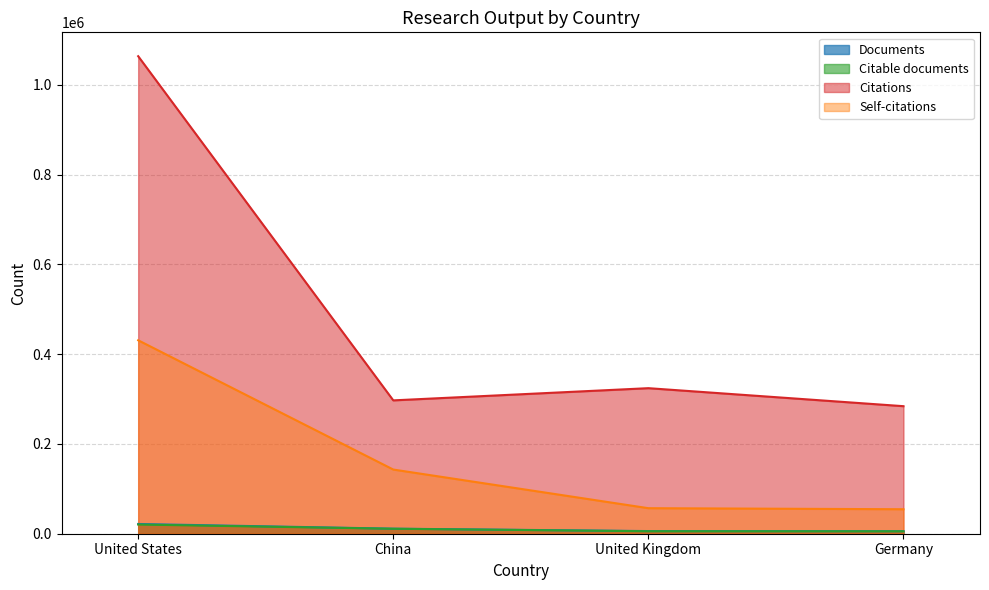

Does the chart display data point markers on the line(s)?

No